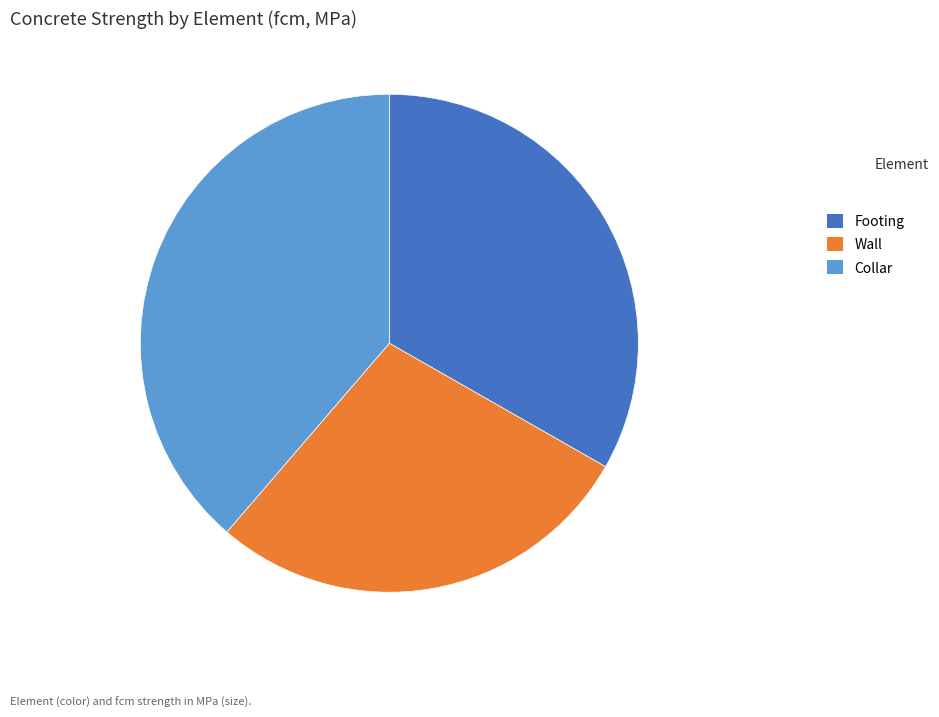

Is Collar the majority of the pie?

No